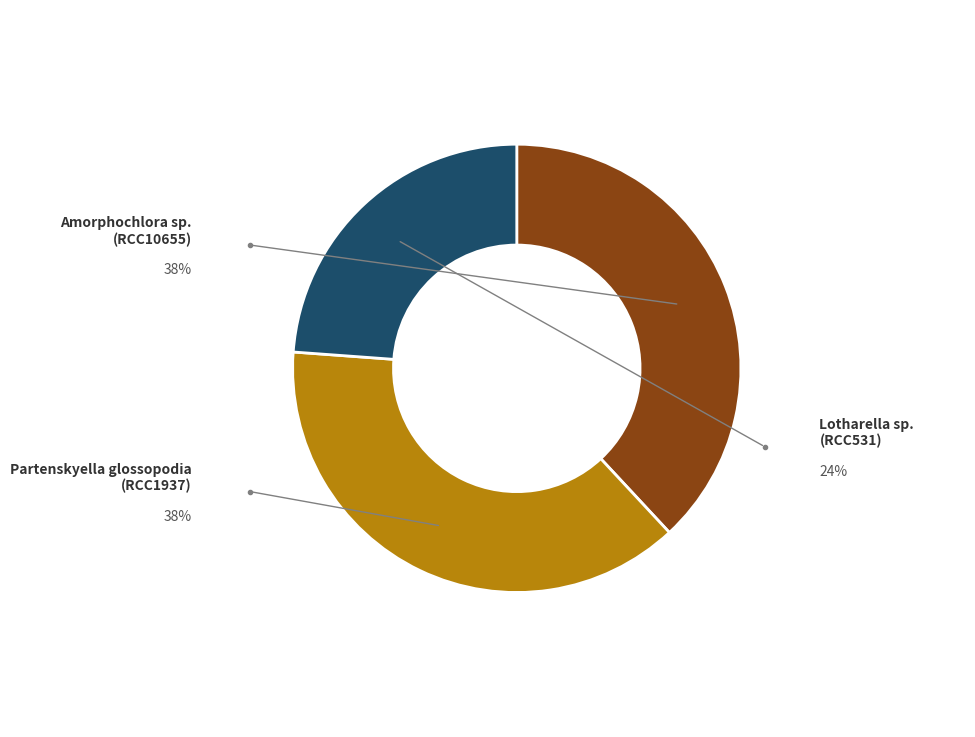

Is there a majority slice in this chart?

No